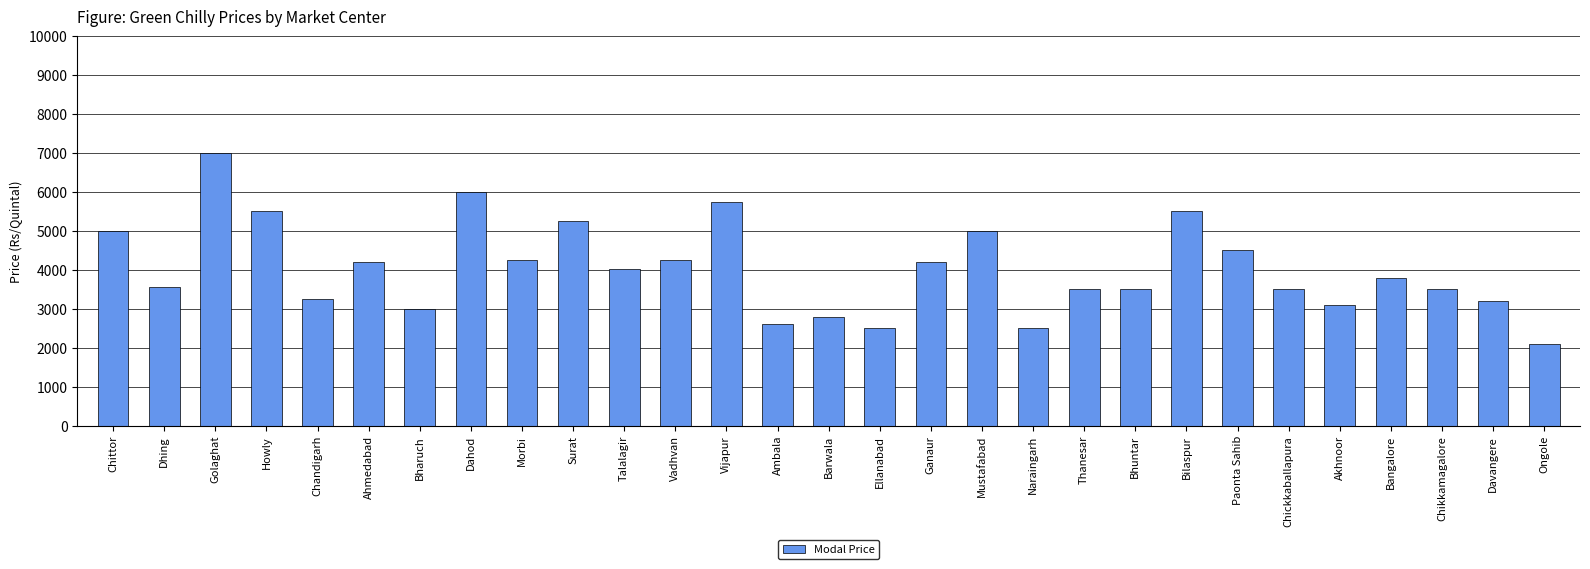

How many categories are shown in the chart?

29